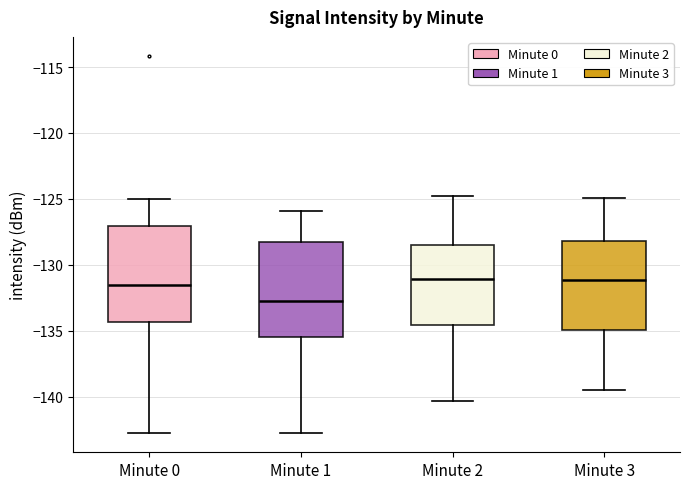

Reading left to right, read every box against the y-axis: the position of its median line, the range the box covers, and the ends of its whiskers. The values are not printed on the chart, so give them approximately, as read against the axis.

Minute 0: median -131.5, box -134.5 to -127.0, whiskers -143.0 to -125.0
Minute 1: median -132.5, box -135.5 to -128.0, whiskers -143.0 to -126.0
Minute 2: median -131.0, box -134.5 to -128.5, whiskers -140.5 to -125.0
Minute 3: median -131.0, box -135.0 to -128.0, whiskers -139.5 to -125.0